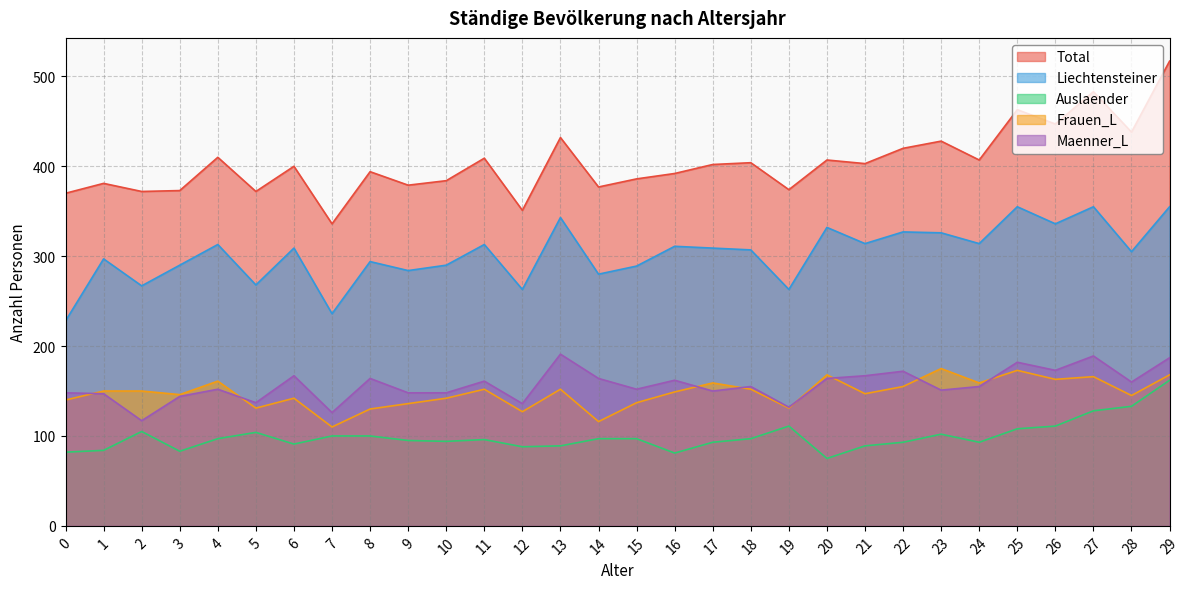

What is the difference between the second highest and minimum values in the Auslaender series?

58